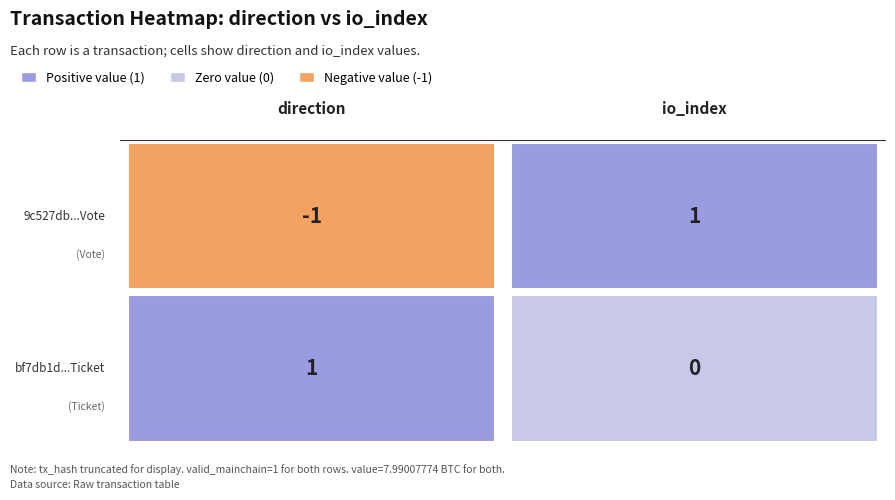

Which label corresponds to the largest value in the chart?

1